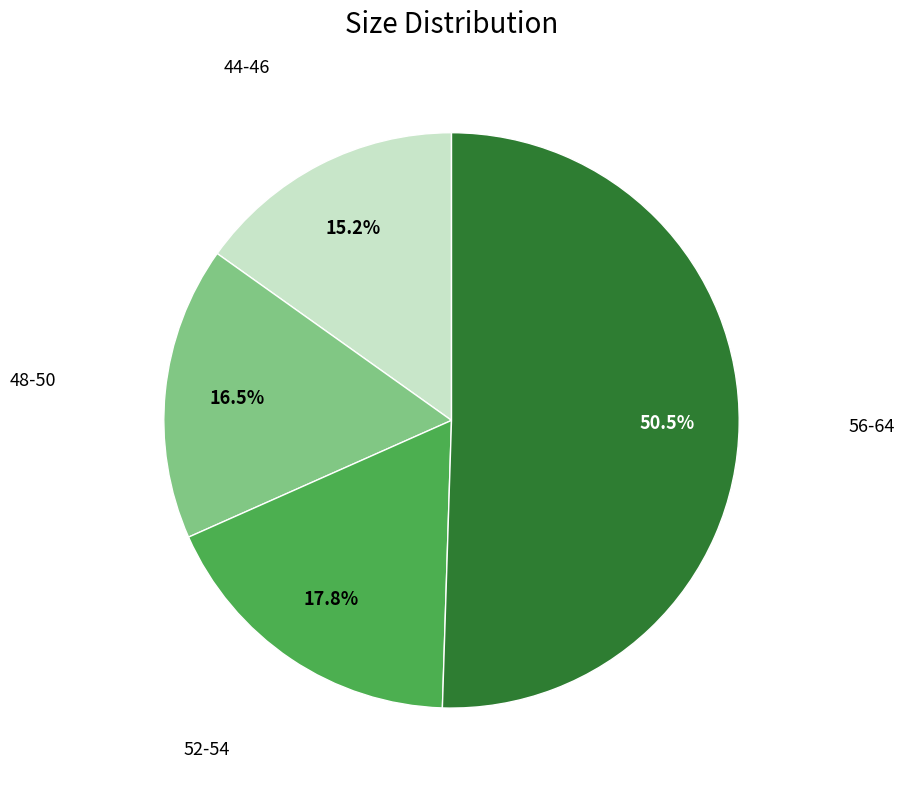

Is there a majority slice in this chart?

Yes